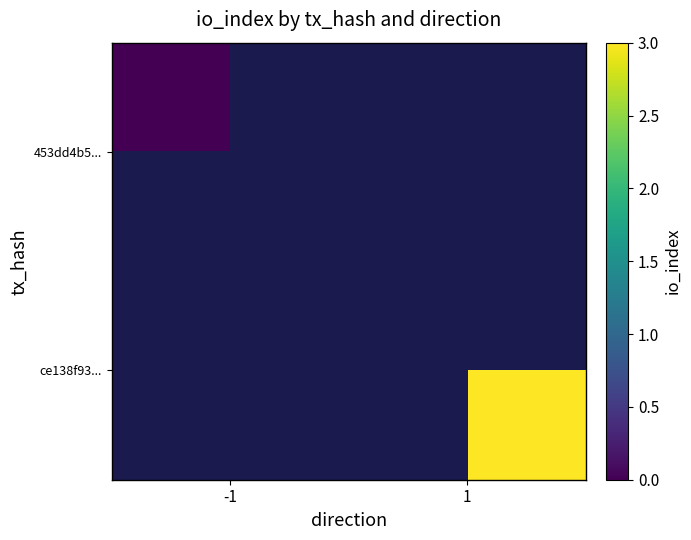

Rank the categories by 453dd4b5... value from highest to lowest.

-1, 1